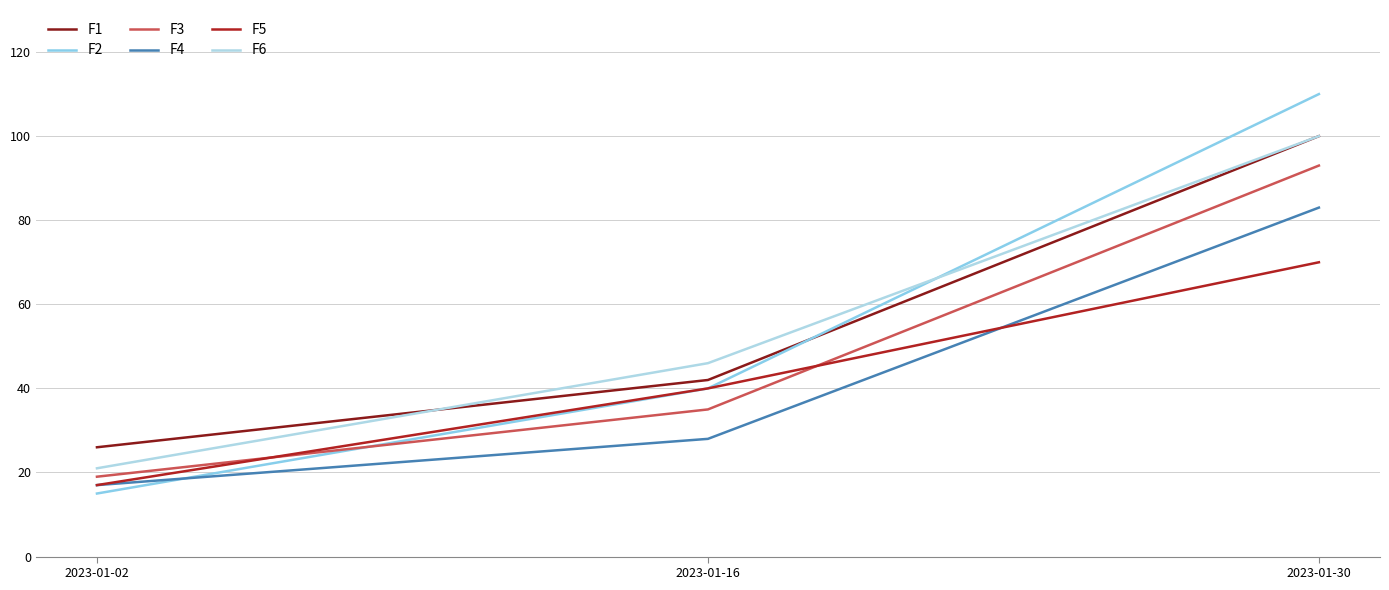

Is this an area chart (filled region under the line)?

No